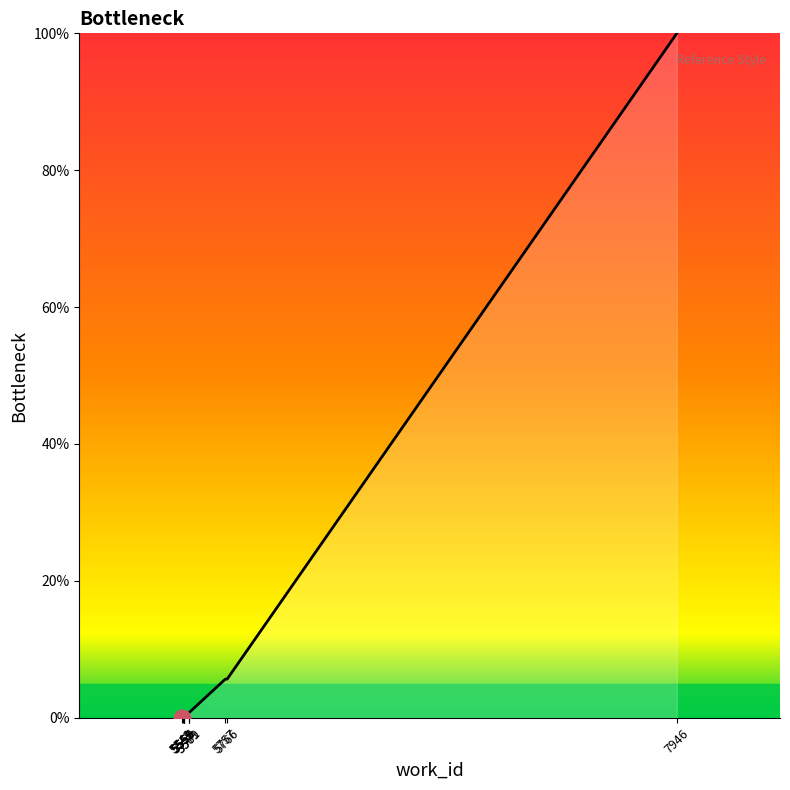

Reading left to right, what are all the values shown in this chart?

5549=0.0	5551=0.0	5555=0.1	5559=0.2	5559=0.2	5579=0.7	5581=0.7	5757=5.6	5766=5.6	7946=100.0